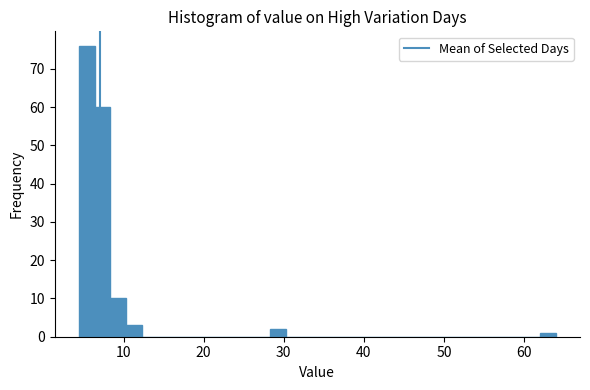

Read against the x-axis, roughly where is the centre of the tallest bar?

5